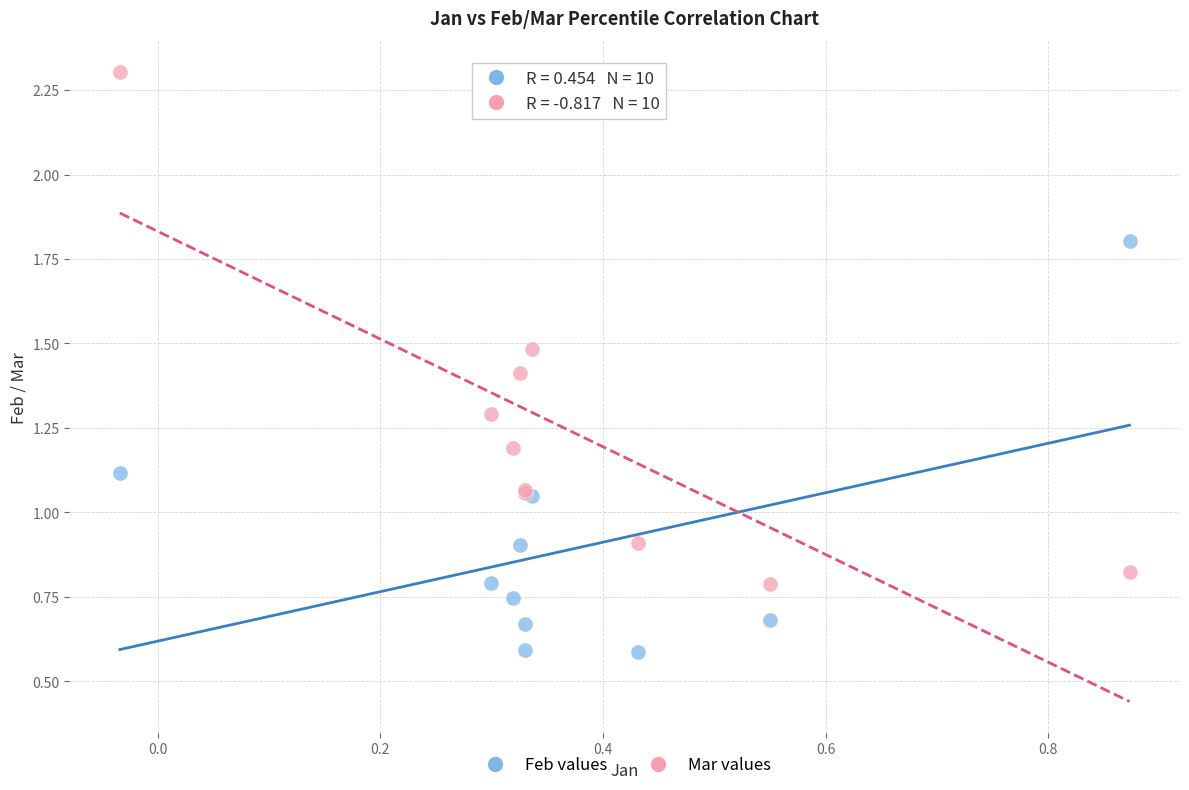

Which series contains the highest Y value?

Mar values